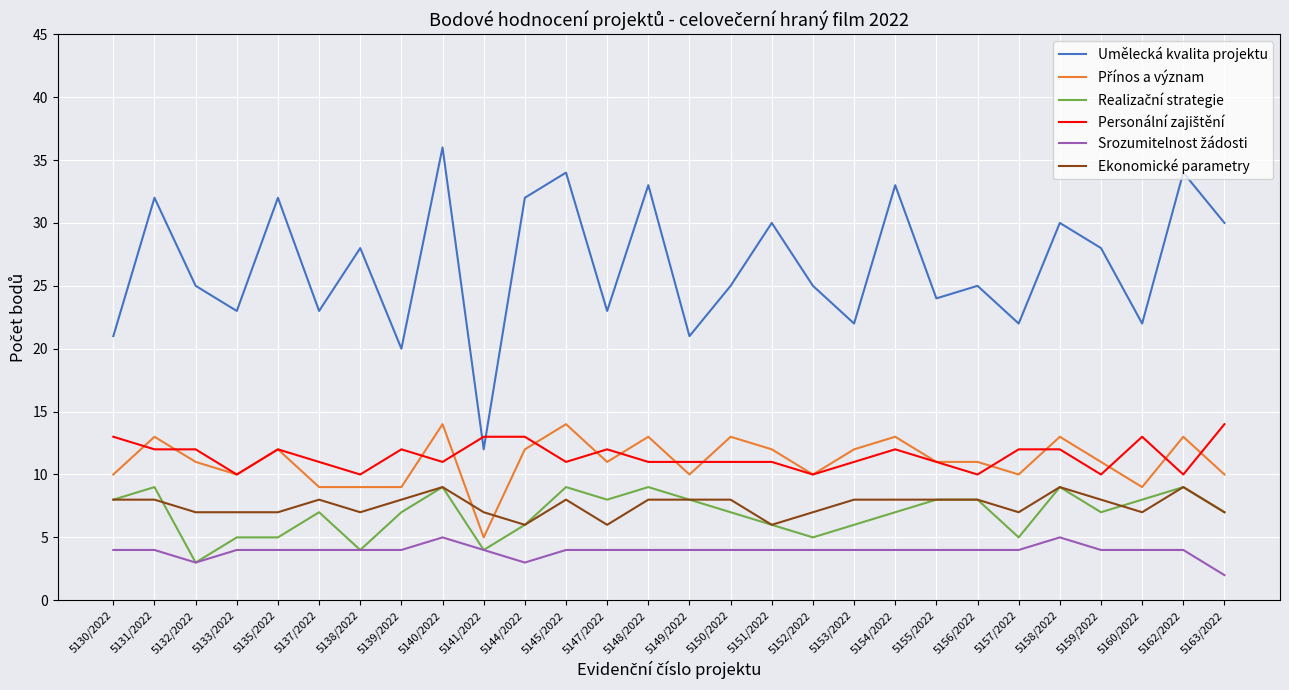

Which series changed the most between 5144/2022 and 5149/2022?

Umělecká kvalita projektu